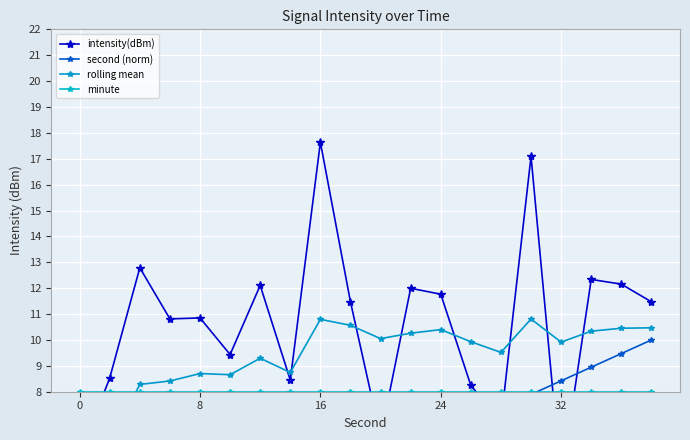

Which series has the largest total across all categories?

intensity(dBm)